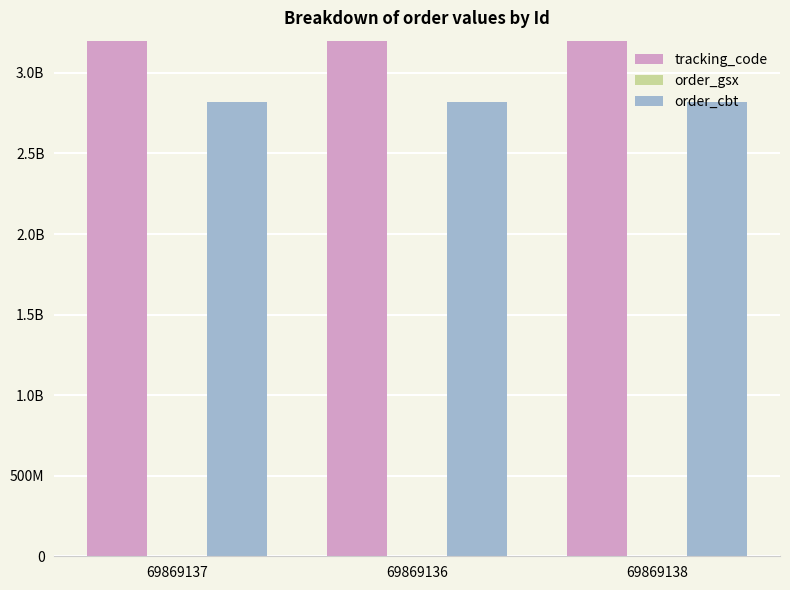

At how many categories does at least one series exceed 978281017957246?

3